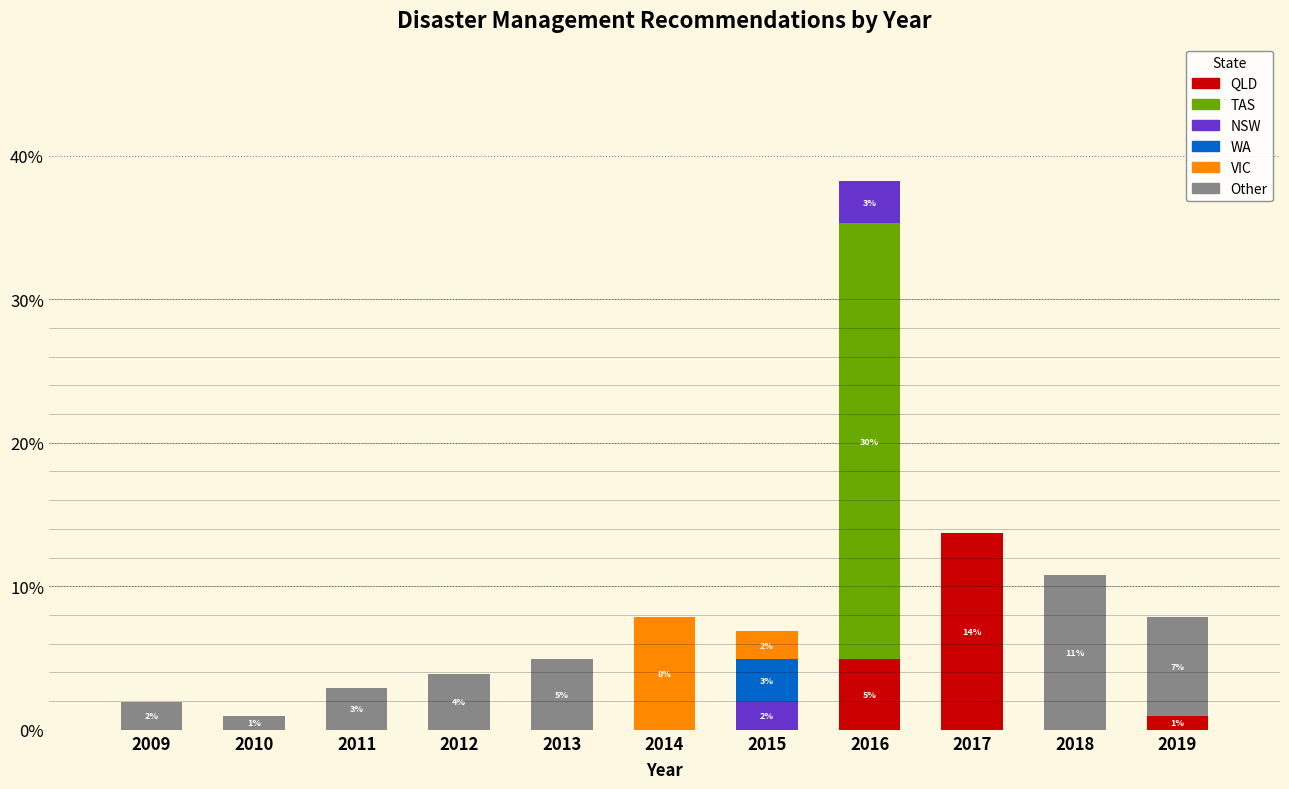

At which category is the sum across all series the highest?

2016